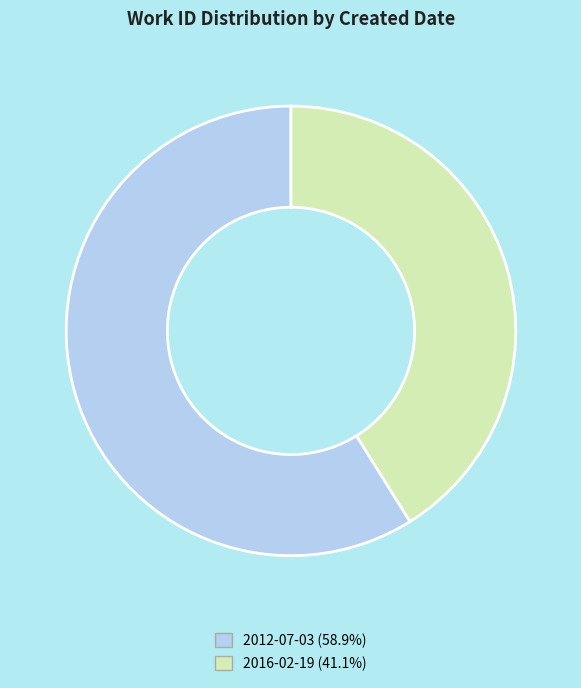

Does any single category account for the majority?

Yes